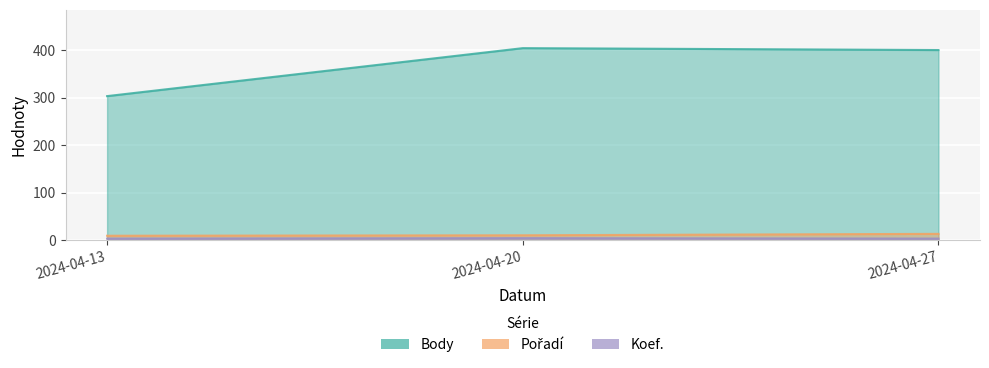

Count the number of categories in the chart.

3